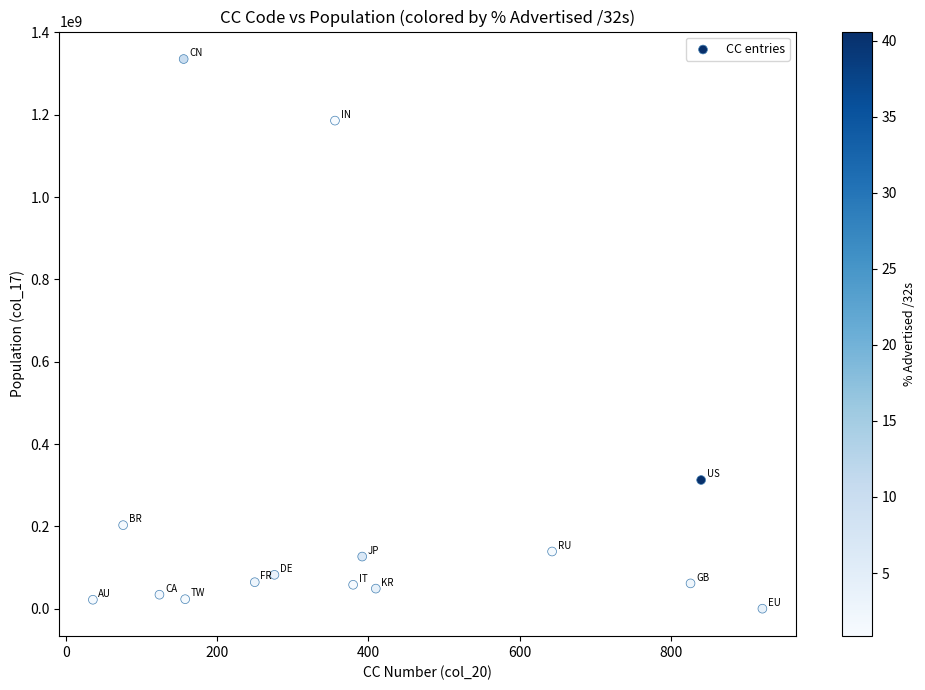

What is the range of Y values (max minus min)?

1335159025